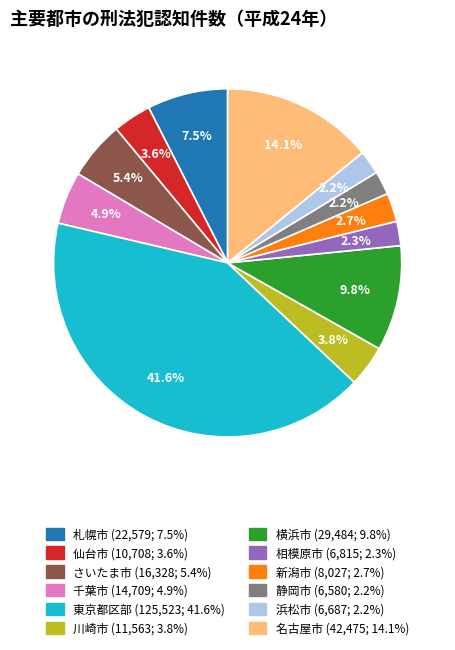

Which has a higher value, 千葉市 or 川崎市?

千葉市